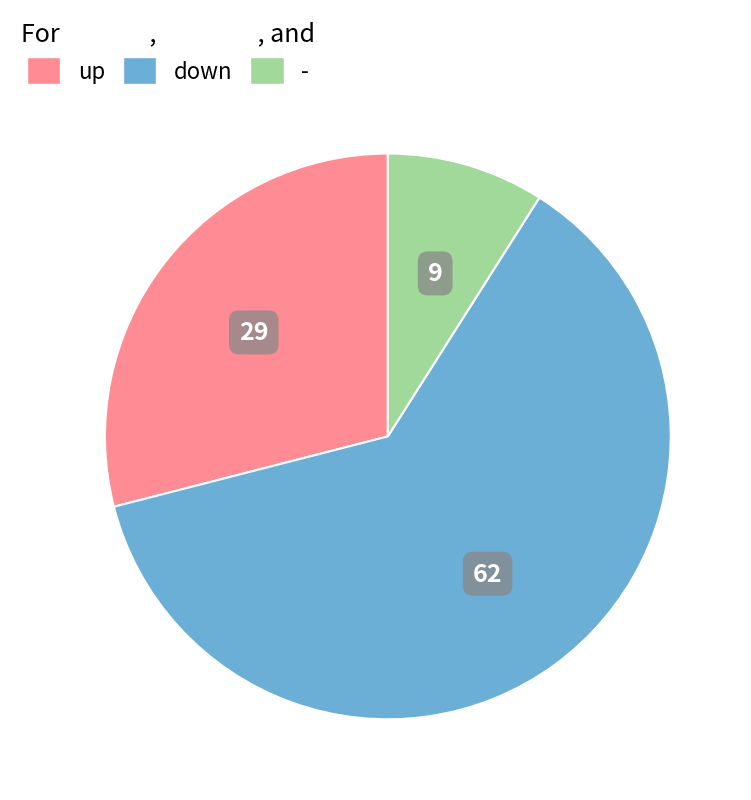

Is there any slice that represents more than half of the pie?

Yes